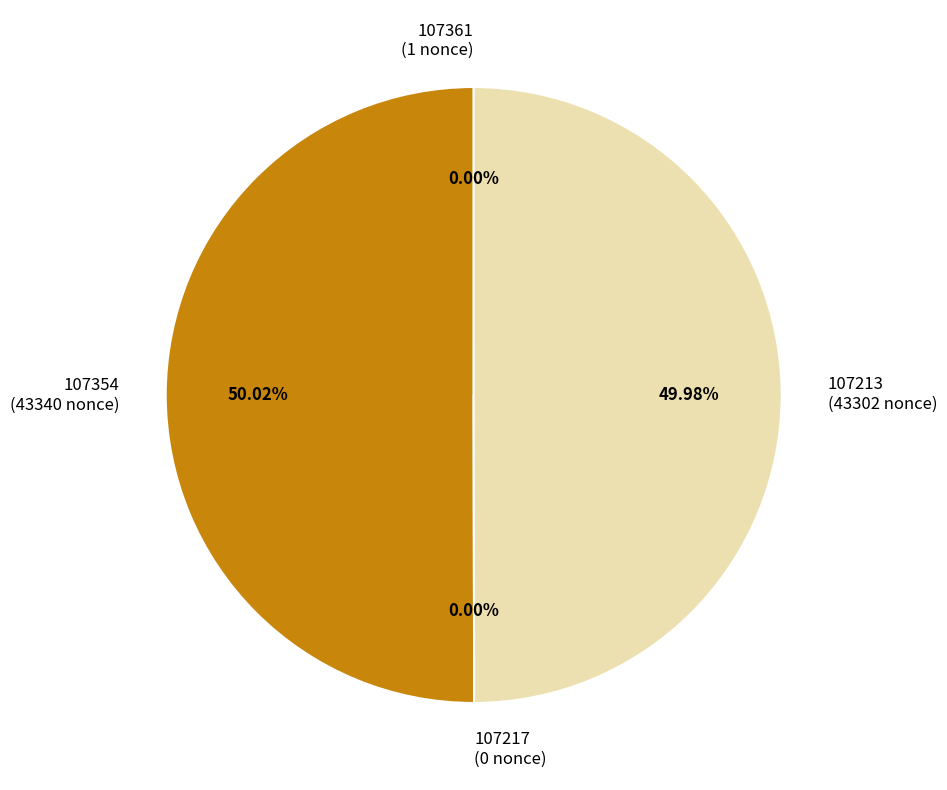

Is there any slice that represents more than half of the pie?

Yes